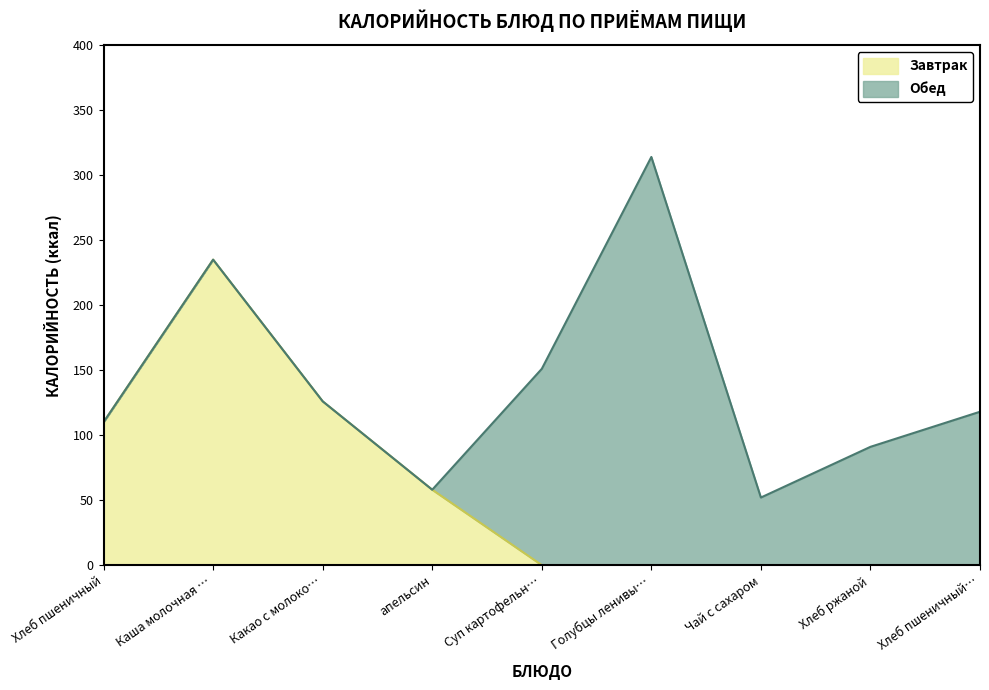

Does the chart have visible grid lines?

No